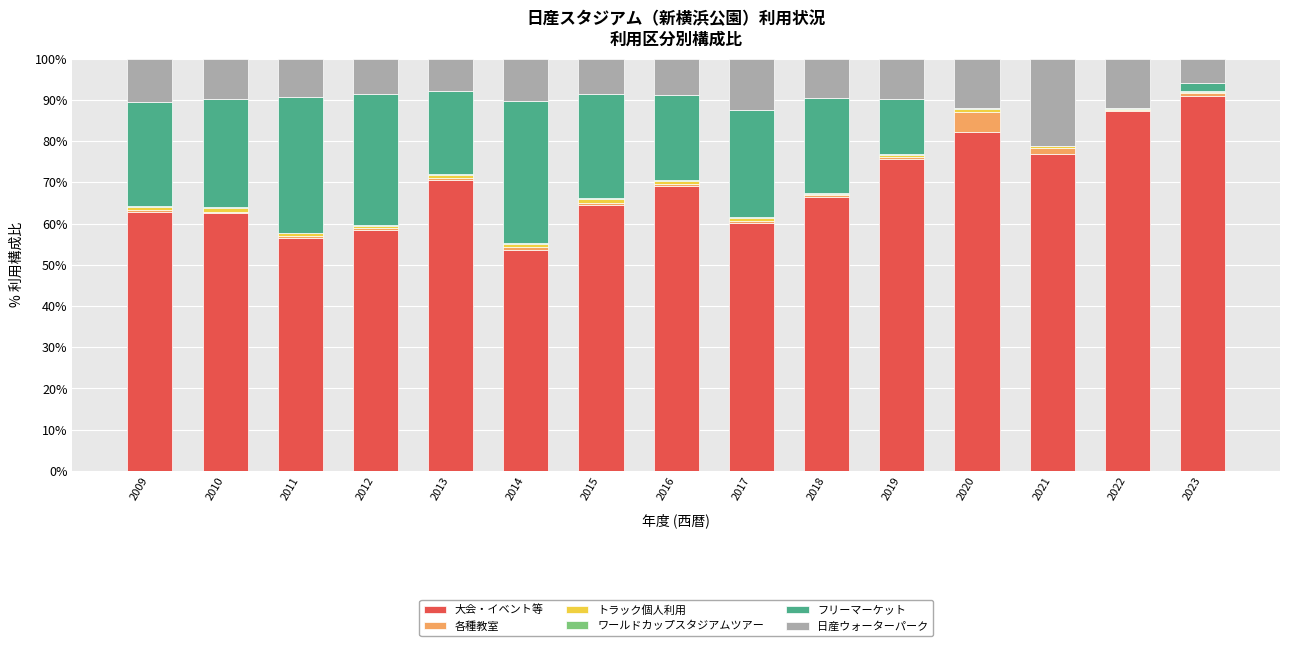

At which label does 大会・イベント等 reach its peak?

2023